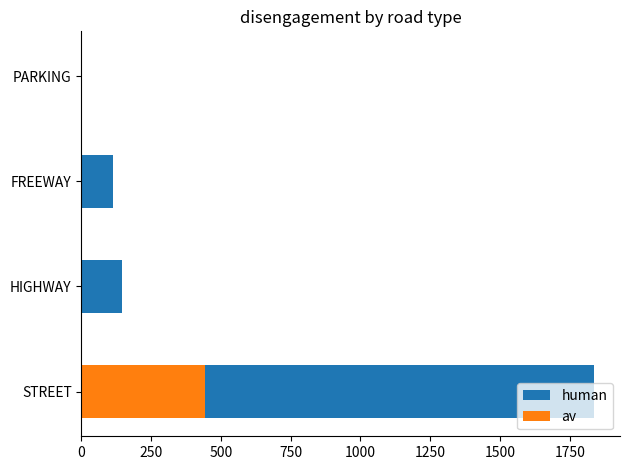

List the series in order of their overall mean, highest first.

human, av